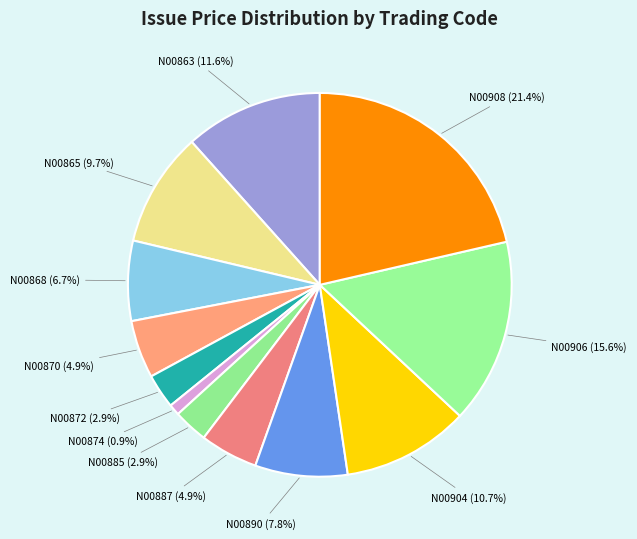

What percentage is the N00885 slice, to the nearest percent?

3%